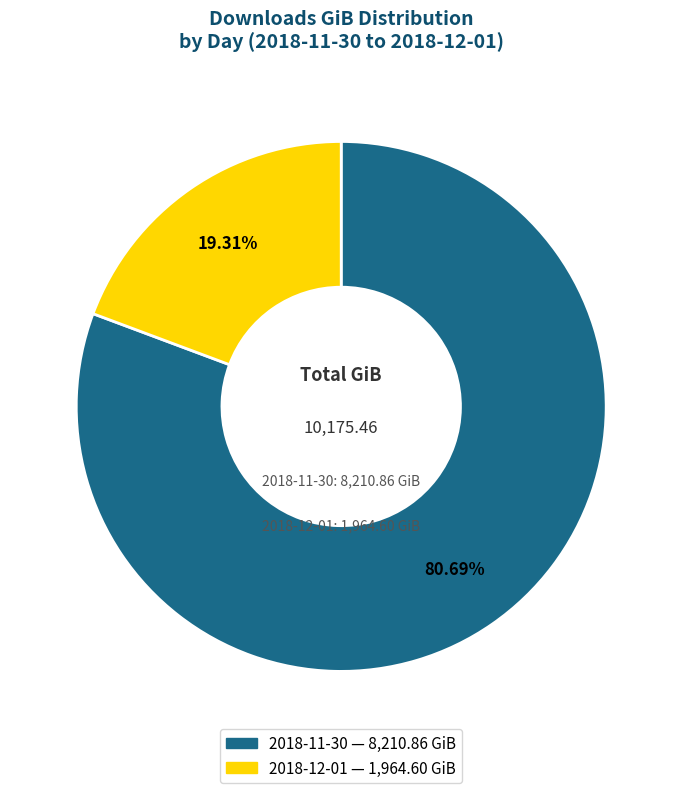

What is the majority slice?

2018-11-30